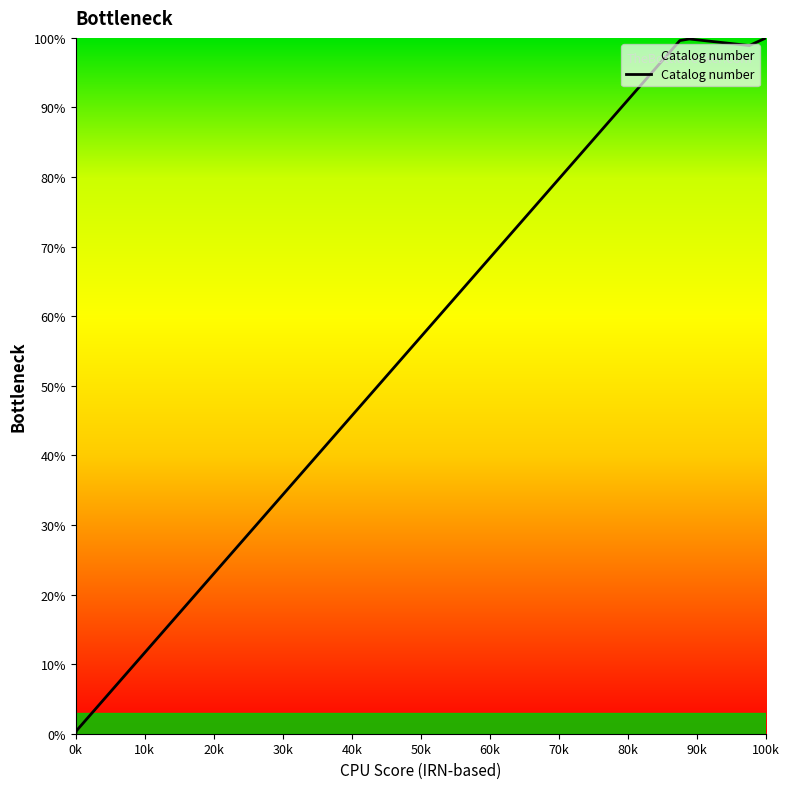

What is the greatest value displayed?

100.0